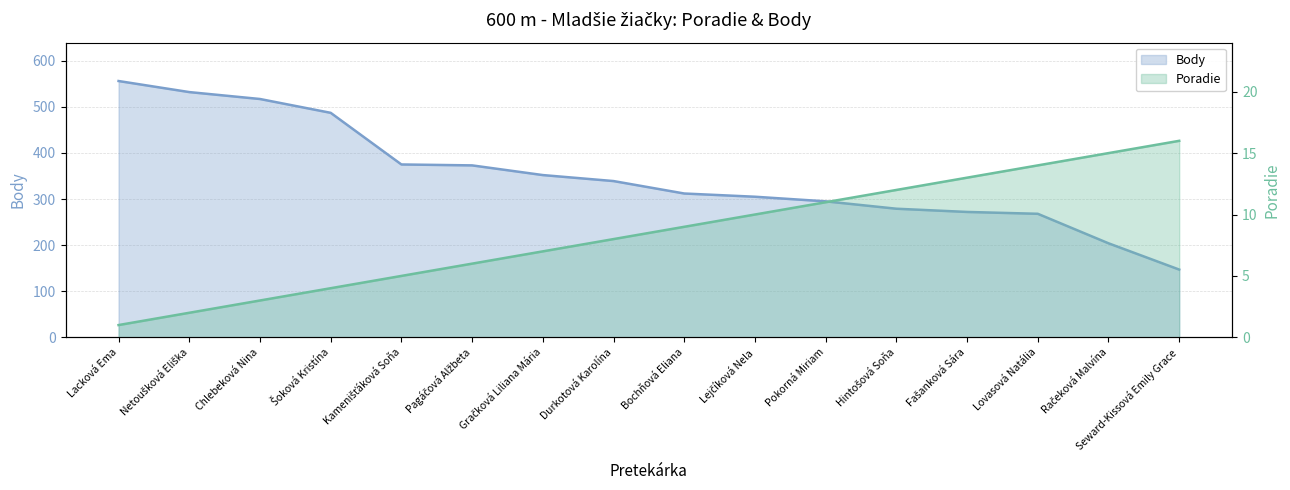

What is the minimum value for Poradie?

1